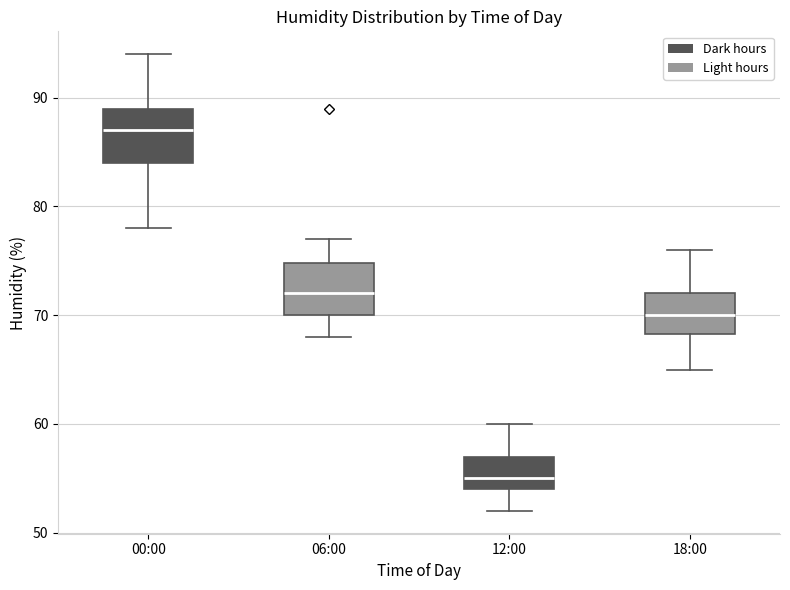

Where is the lower edge of the box for 12:00 on the y-axis? The values are not printed on the chart, so give them approximately, as read against the axis.

54